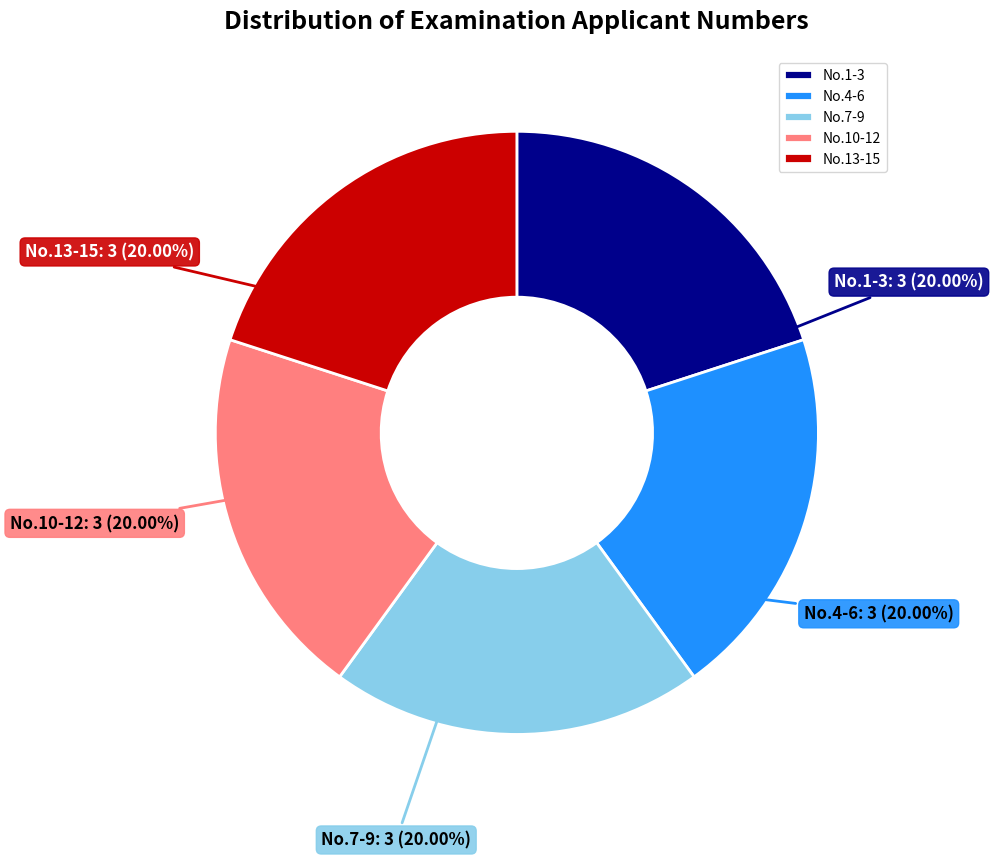

Approximately how many times larger is the value at No.4-6 compared to No.1-3?

1.0